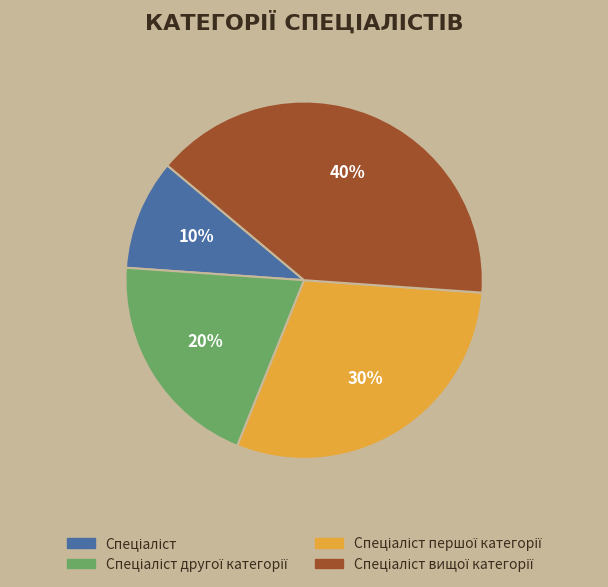

Does any single category account for the majority?

No